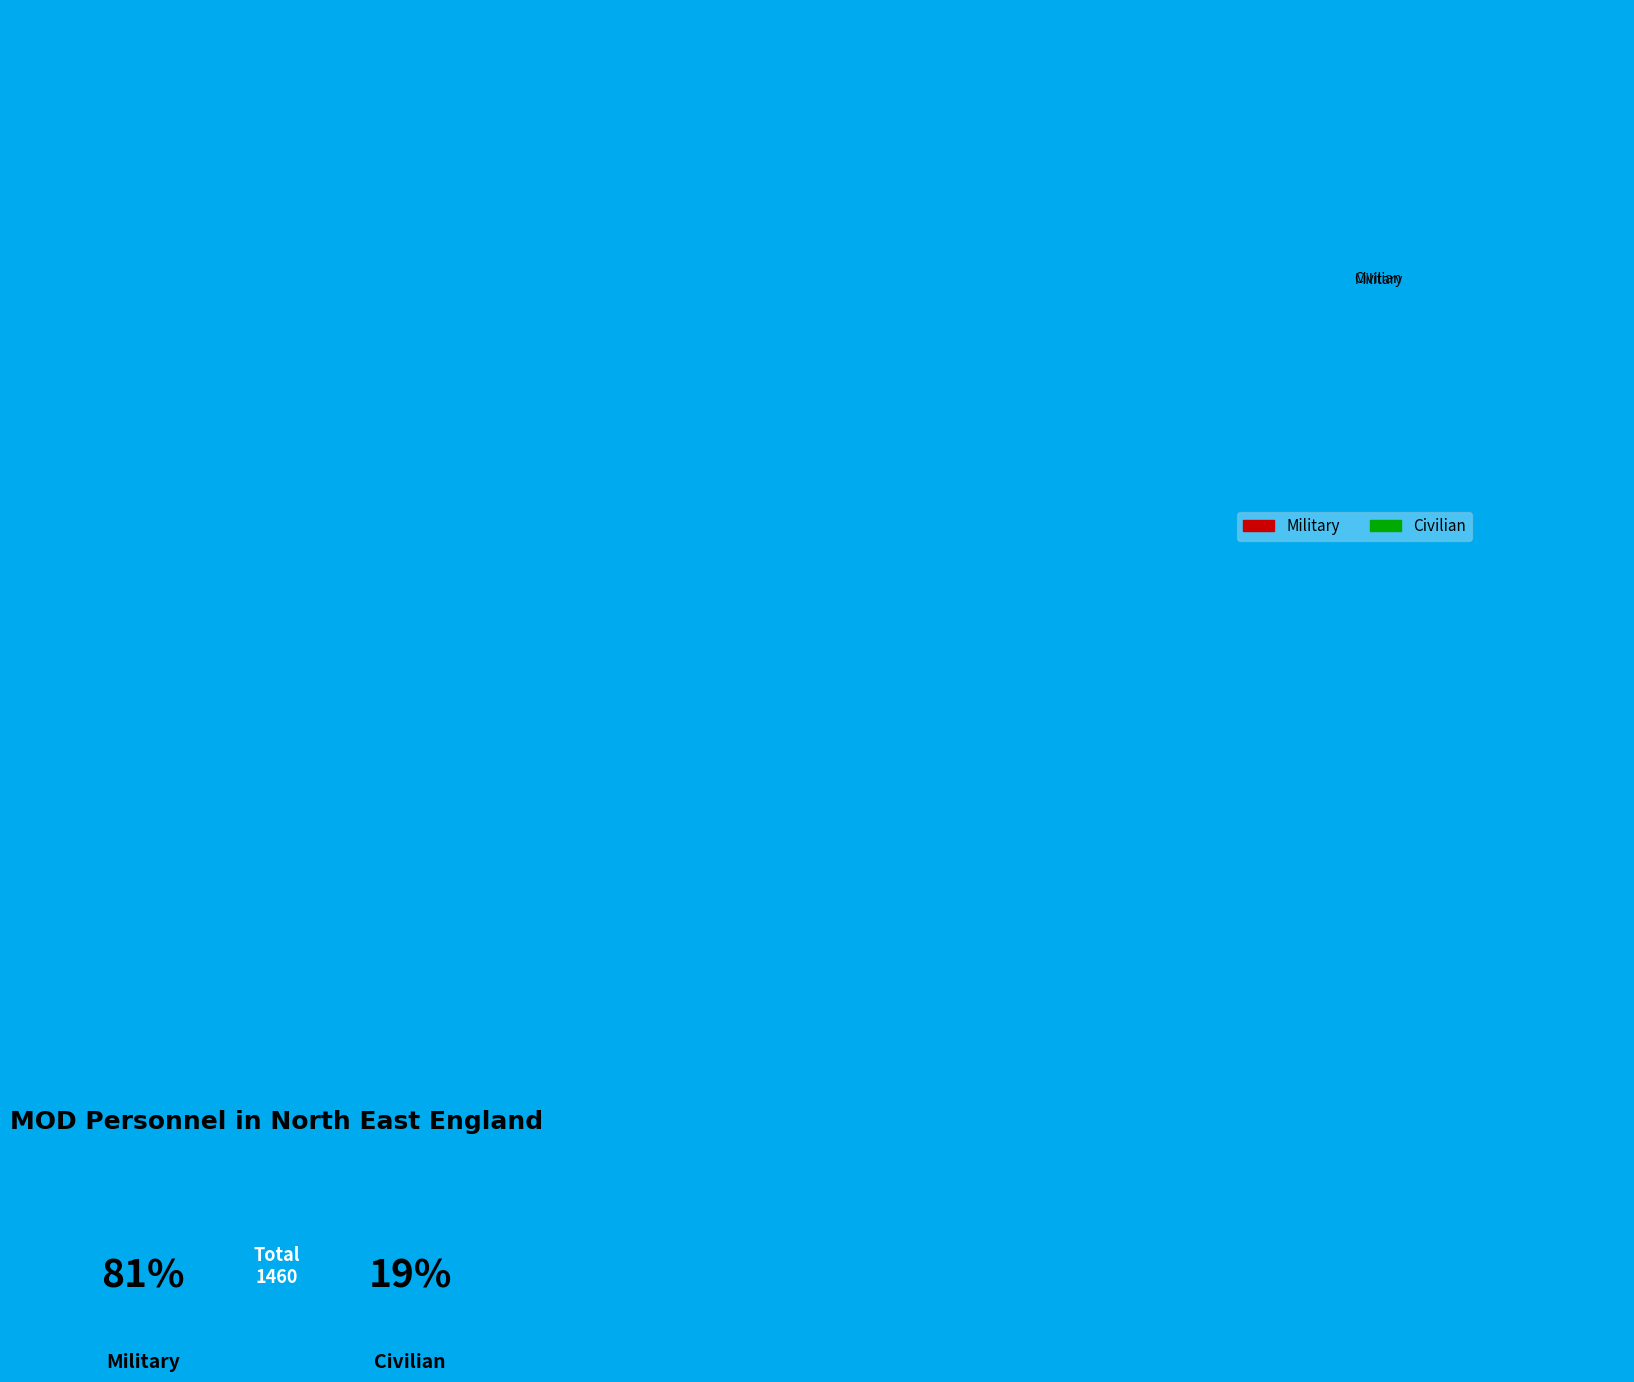

True or false: Military accounts for 72% of the total.

False